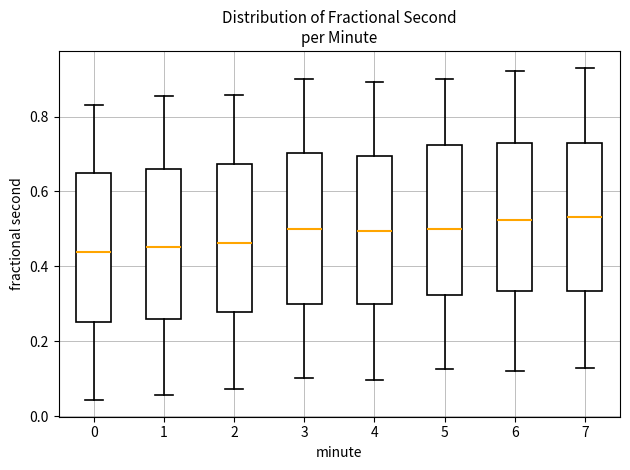

Reading left to right, transcribe this box plot: for each box, give where its median line is, the range the box spans, and where its two whiskers end, as read against the y-axis. The values are not printed on the chart, so give them approximately, as read against the axis.

0: median 0.44, box 0.26 to 0.64, whiskers 0.04 to 0.84
1: median 0.46, box 0.26 to 0.66, whiskers 0.06 to 0.86
2: median 0.46, box 0.28 to 0.68, whiskers 0.08 to 0.86
3: median 0.50, box 0.30 to 0.70, whiskers 0.10 to 0.90
4: median 0.50, box 0.30 to 0.70, whiskers 0.10 to 0.90
5: median 0.50, box 0.32 to 0.72, whiskers 0.12 to 0.90
6: median 0.52, box 0.34 to 0.72, whiskers 0.12 to 0.92
7: median 0.54, box 0.34 to 0.72, whiskers 0.12 to 0.94